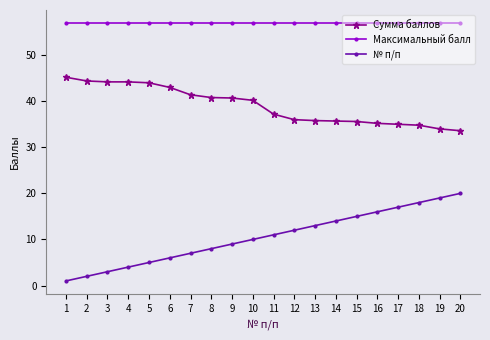

How many values in the Сумма баллов series are below 40?

10